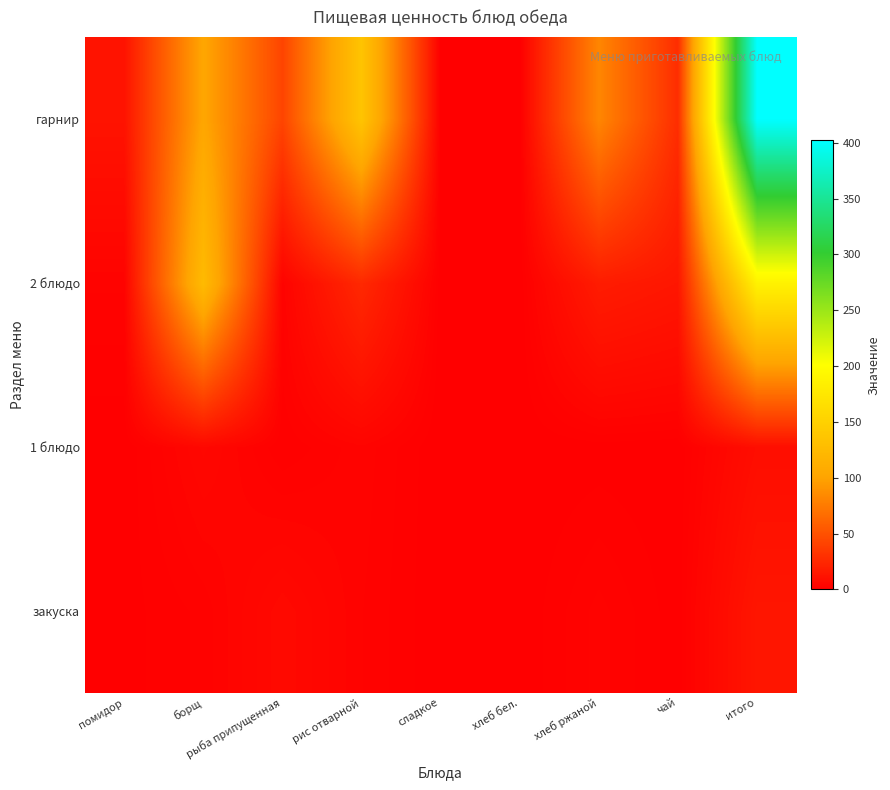

Rank the series by their maximum value, from lowest to highest.

1 блюдо, закуска, 2 блюдо, гарнир